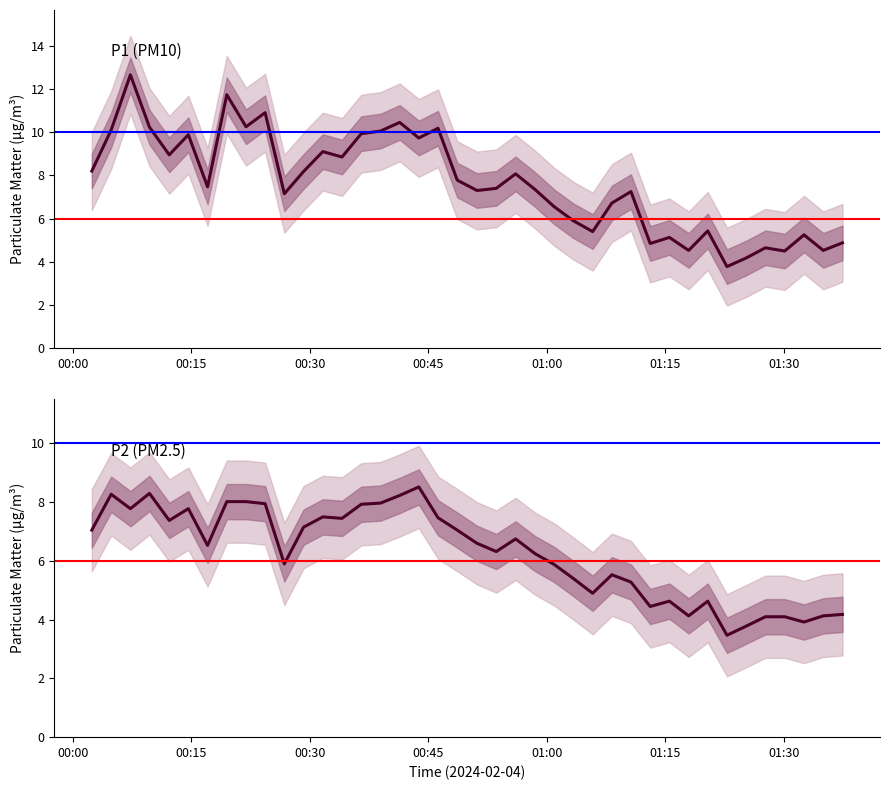

At how many categories does at least one series exceed 11?

2